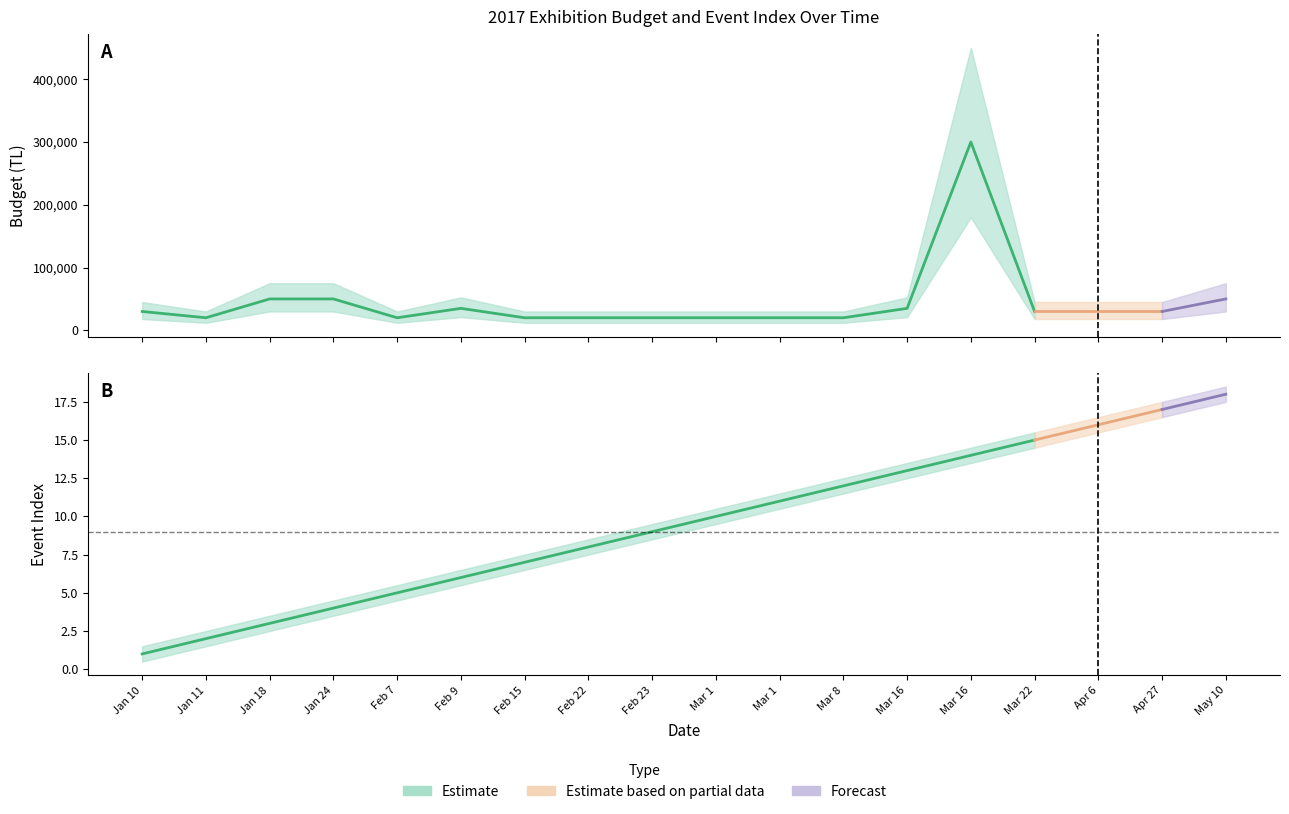

At which label does Budget (TL) first exceed 30000?

Jan 18